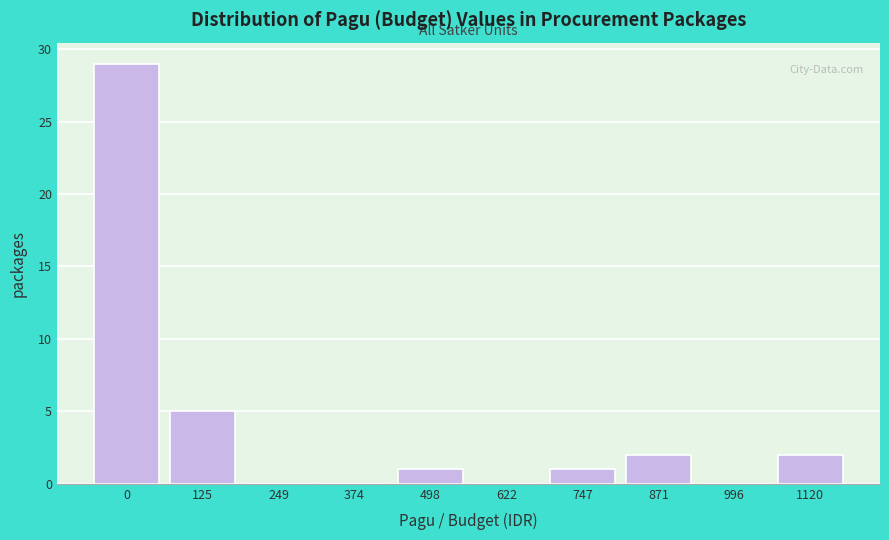

Reading left to right, list all the values displayed in this chart.

0=29	125=5	249=0	374=0	498=1	622=0	747=1	871=2	996=0	1120=2